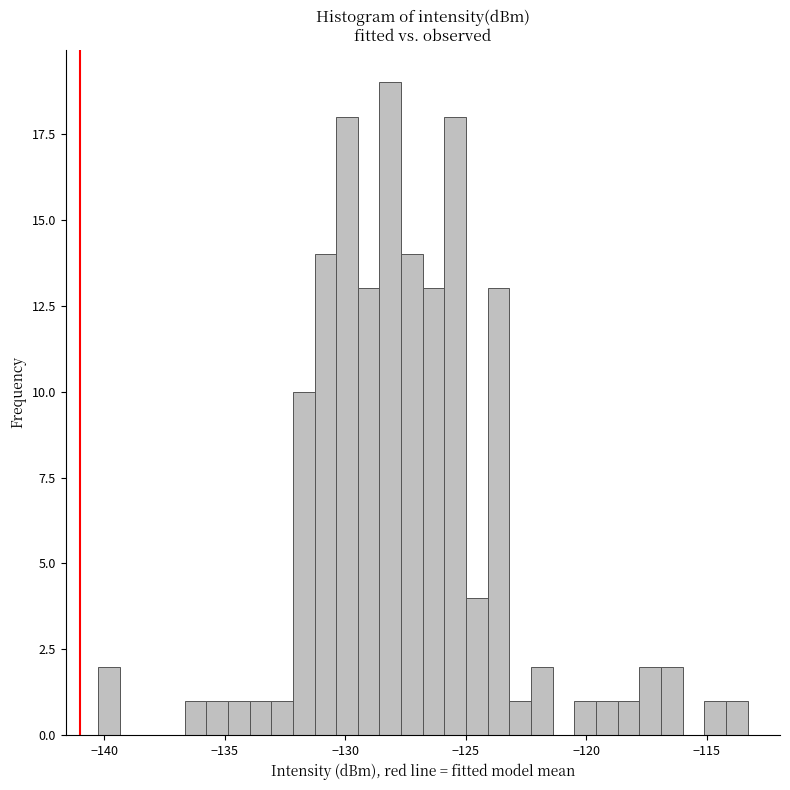

Around what value on the x-axis is the tallest bar? Give the approximate position of its centre, as read against the axis.

-128.0